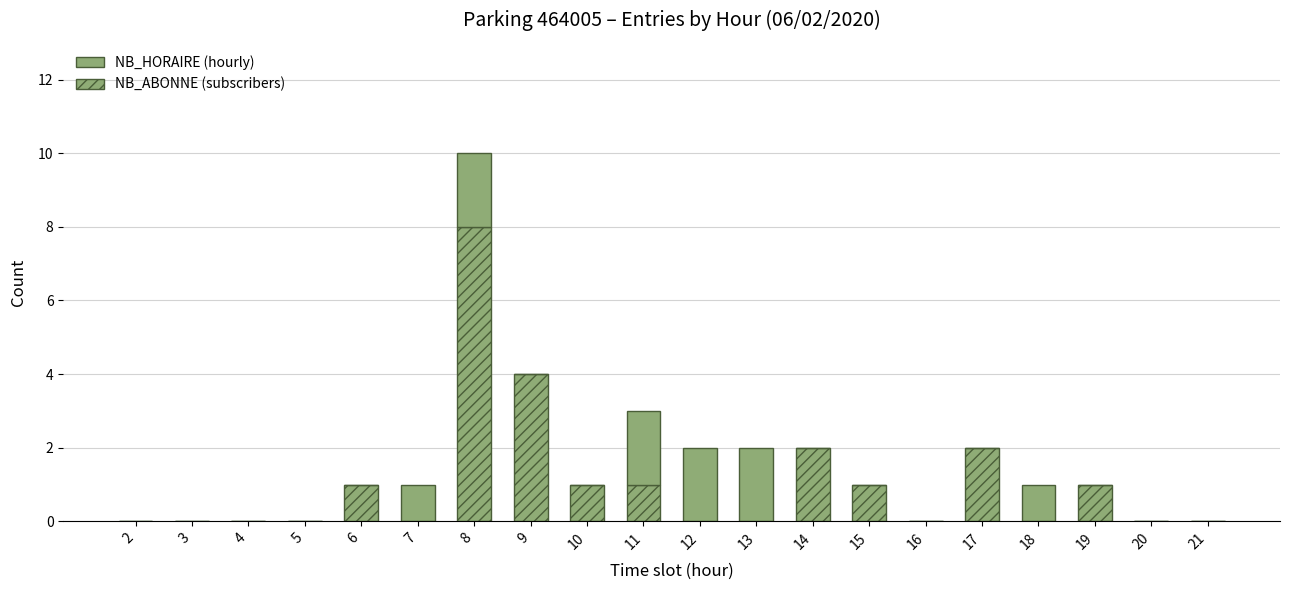

Which category has the highest value in the NB_HORAIRE (hourly) series?

8